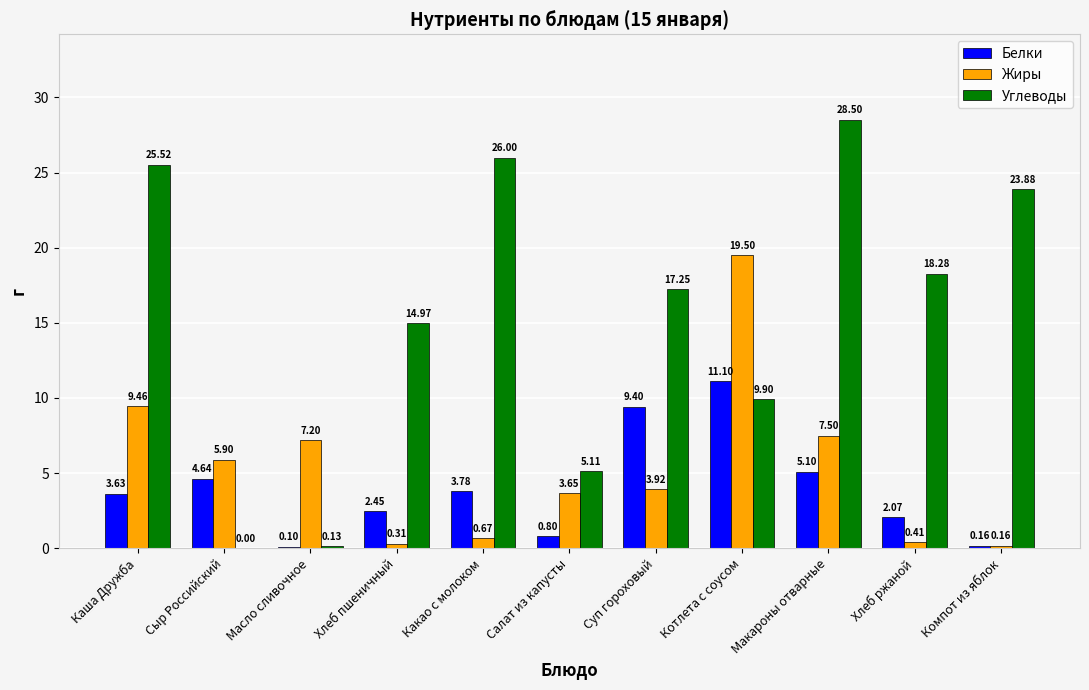

Where does the Белки series first go above 3?

Каша Дружба